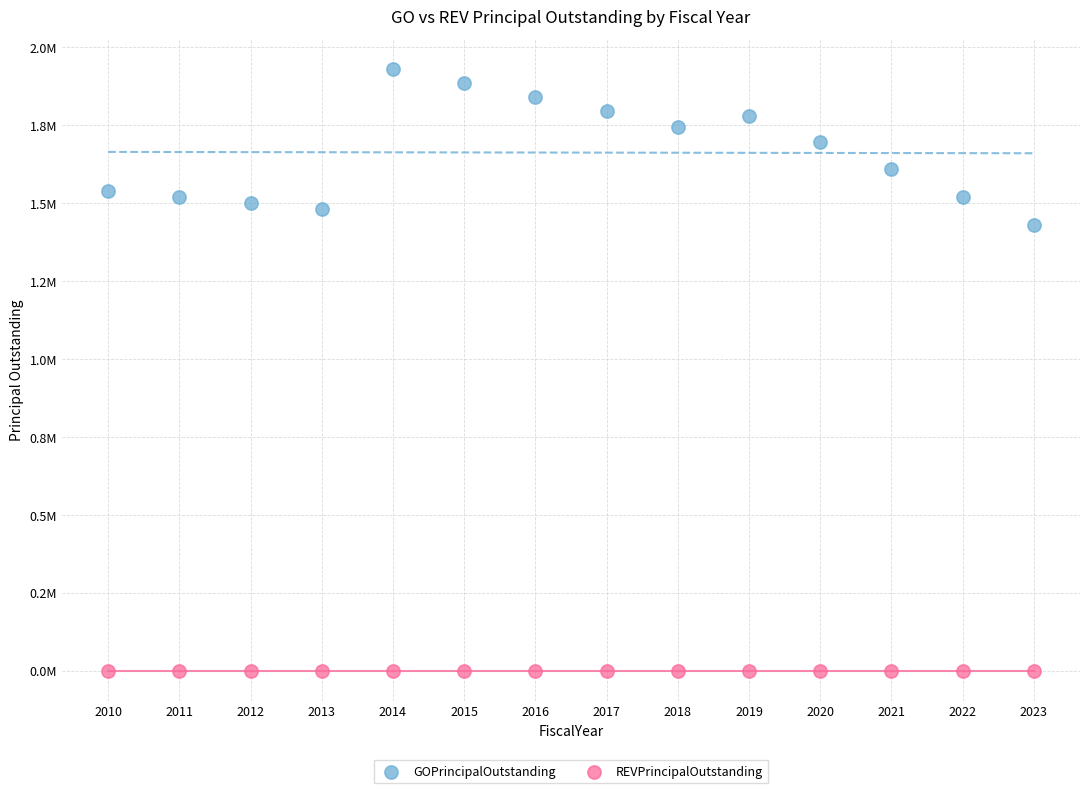

What are all the series names shown in the legend?

GOPrincipalOutstanding, REVPrincipalOutstanding